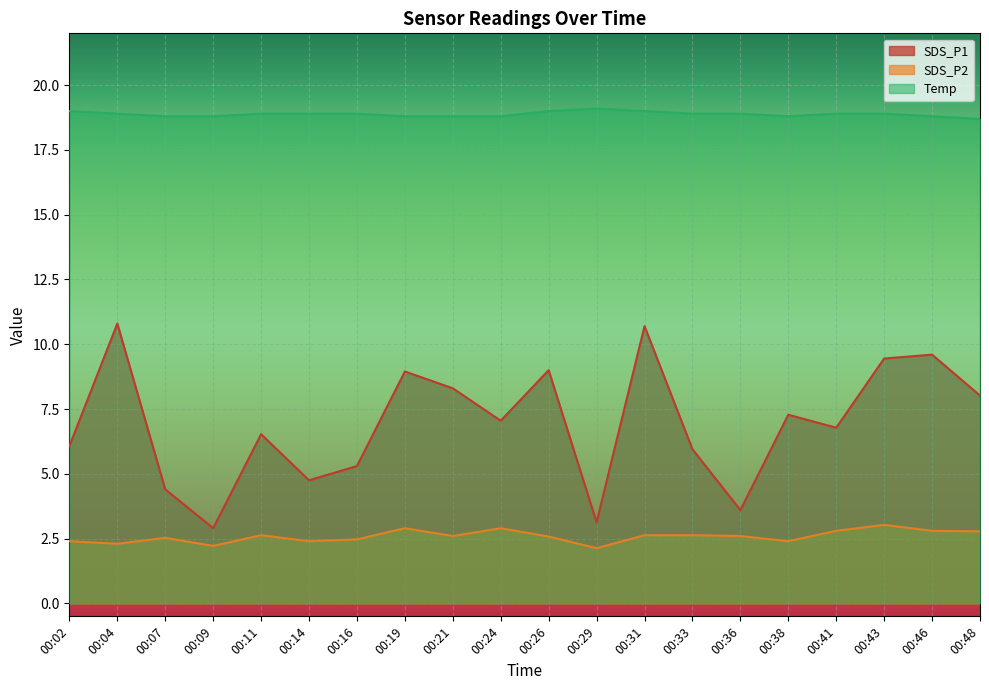

At which category does the chart reach its minimum across all series?

00:29